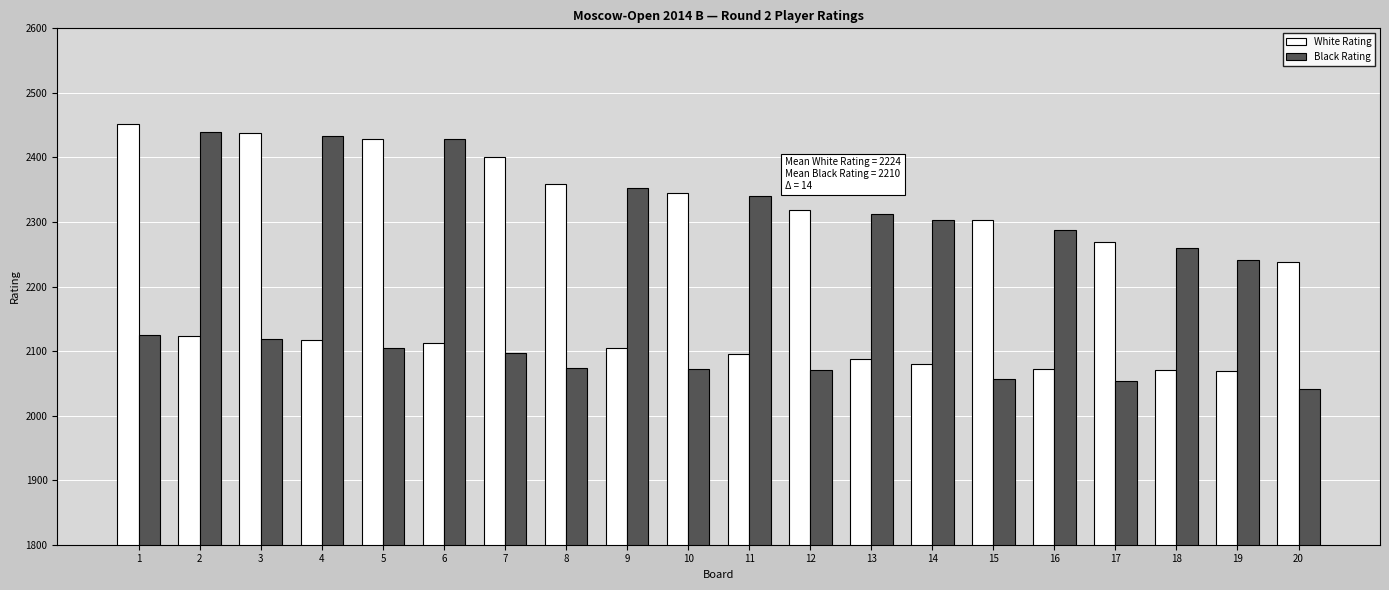

Which category has the lowest value in the Black Rating series?

20